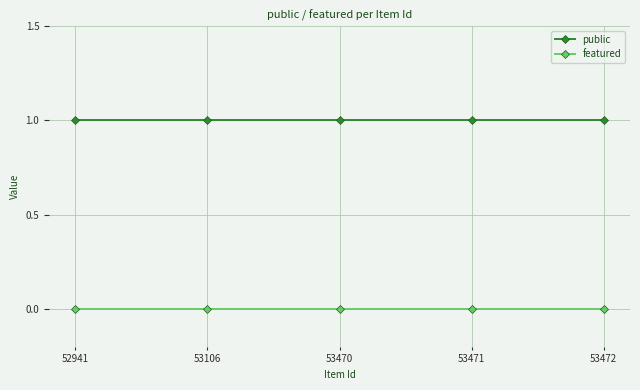

Which series has the largest total across all categories?

public